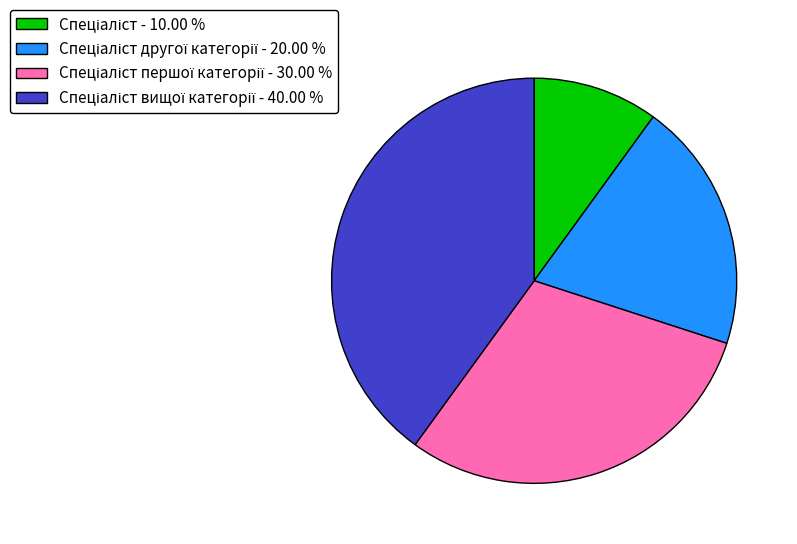

Is there any slice that represents more than half of the pie?

No